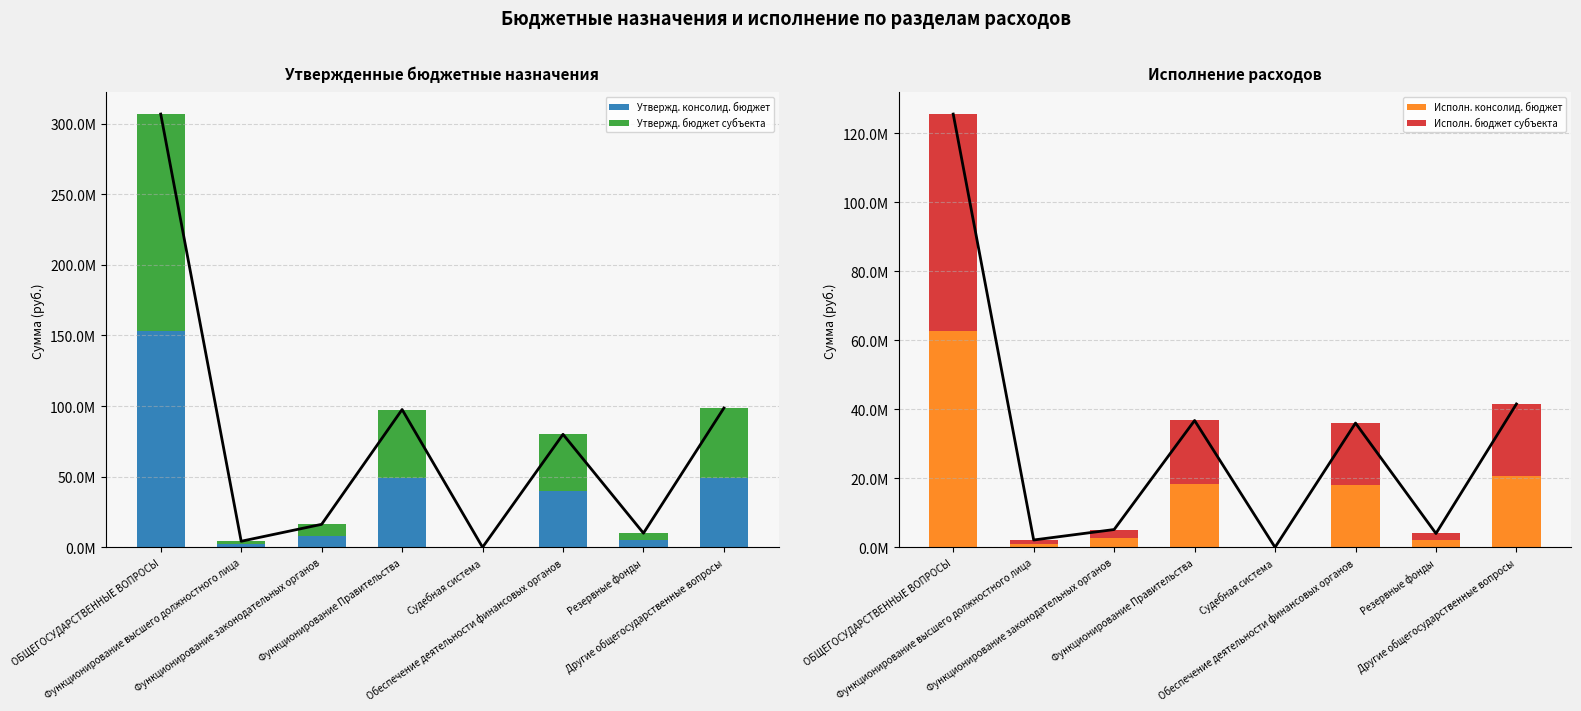

At which label does Исполн. консолид. бюджет reach its peak?

ОБЩЕГОСУДАРСТВЕННЫЕ ВОПРОСЫ